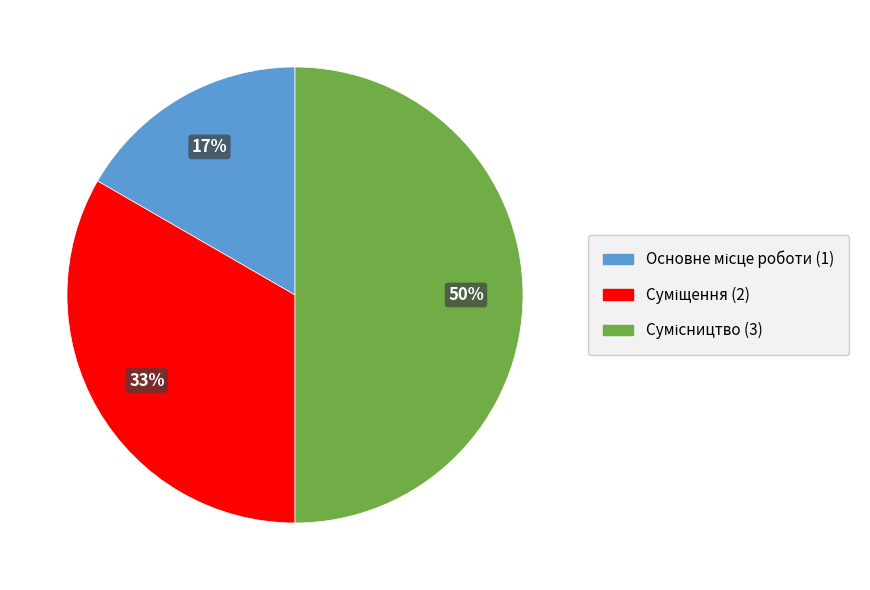

To the nearest percent, what is the average slice percentage?

33%